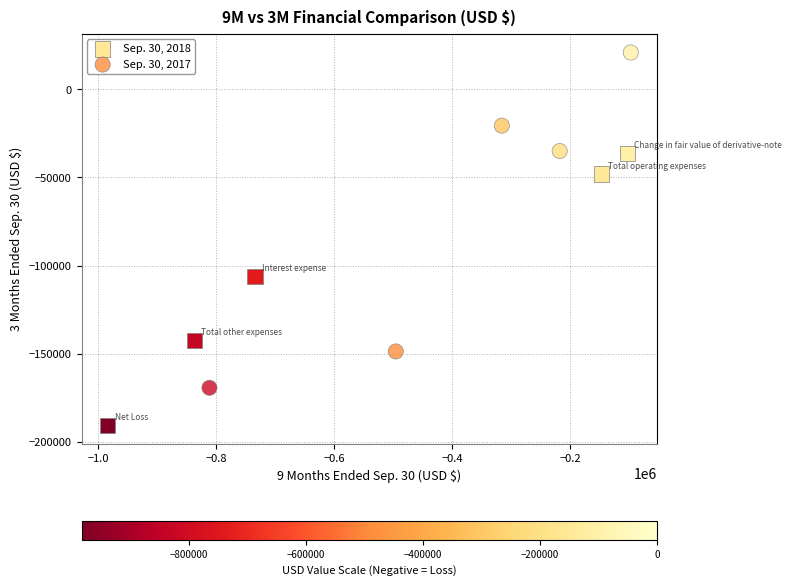

Which series contains the lowest Y value?

Sep. 30, 2018